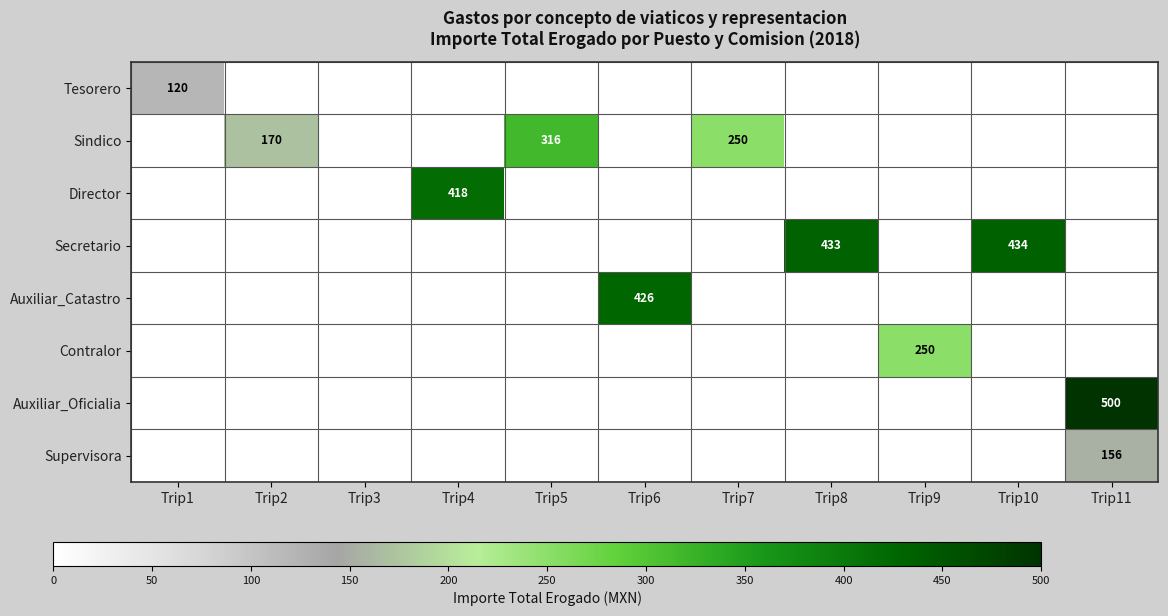

Is it true that Secretario equals 138 at Trip10?

False